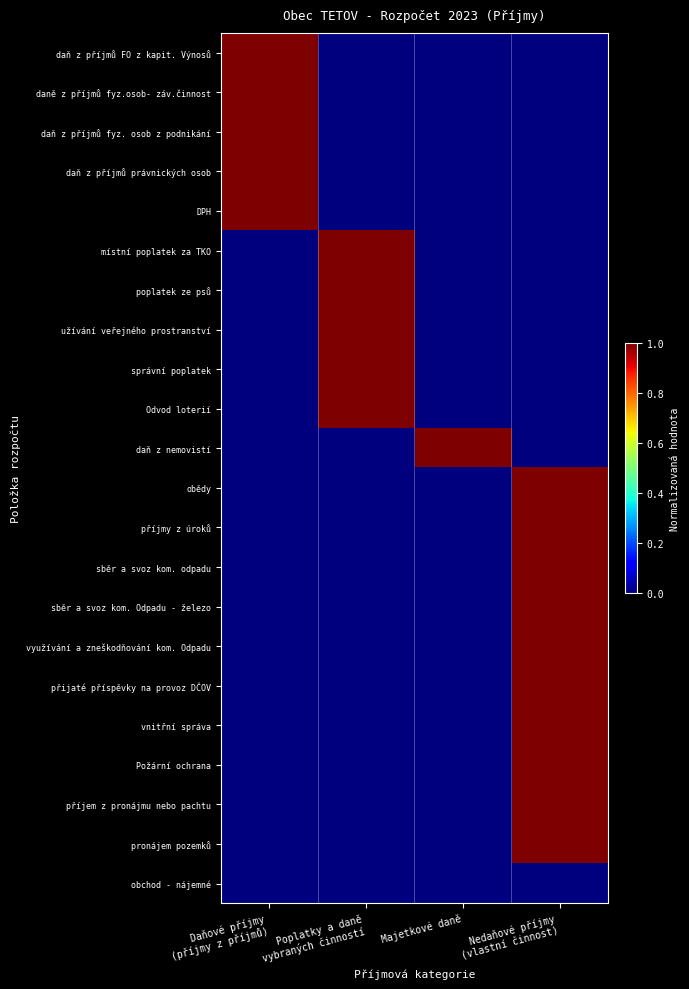

What is the spread (max minus min) of values at Nedaňové příjmy
(vlastní činnost)?

1